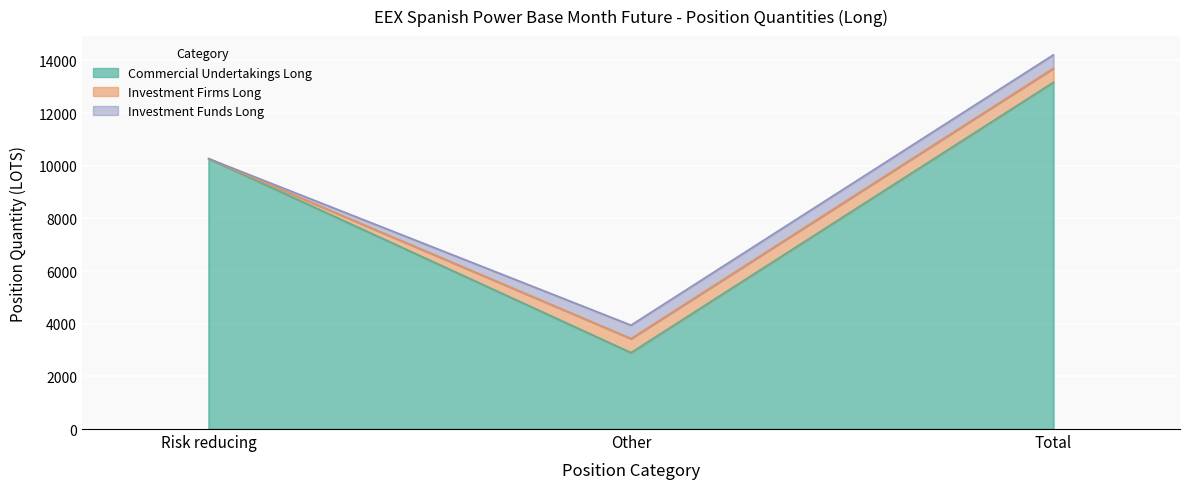

Which series has the largest range (max minus min)?

Commercial Undertakings Long